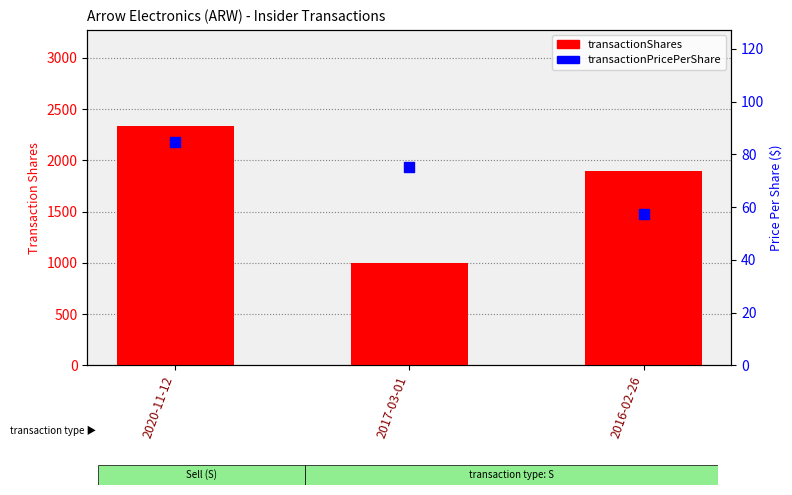

At which category is the sum across all series the highest?

2020-11-12